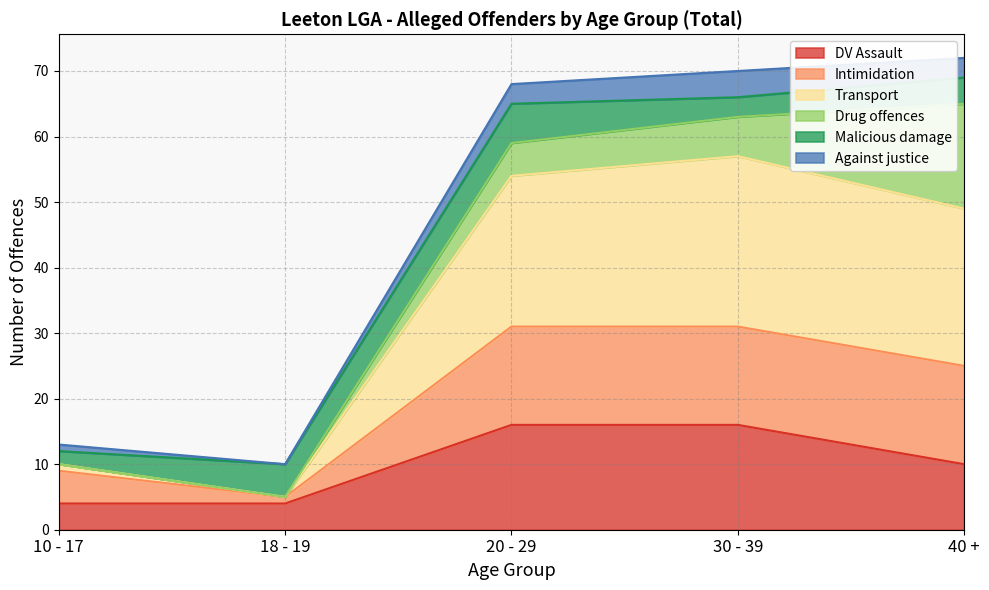

What are all the series names shown in the legend?

DV Assault, Intimidation, Transport, Drug offences, Malicious damage, Against justice